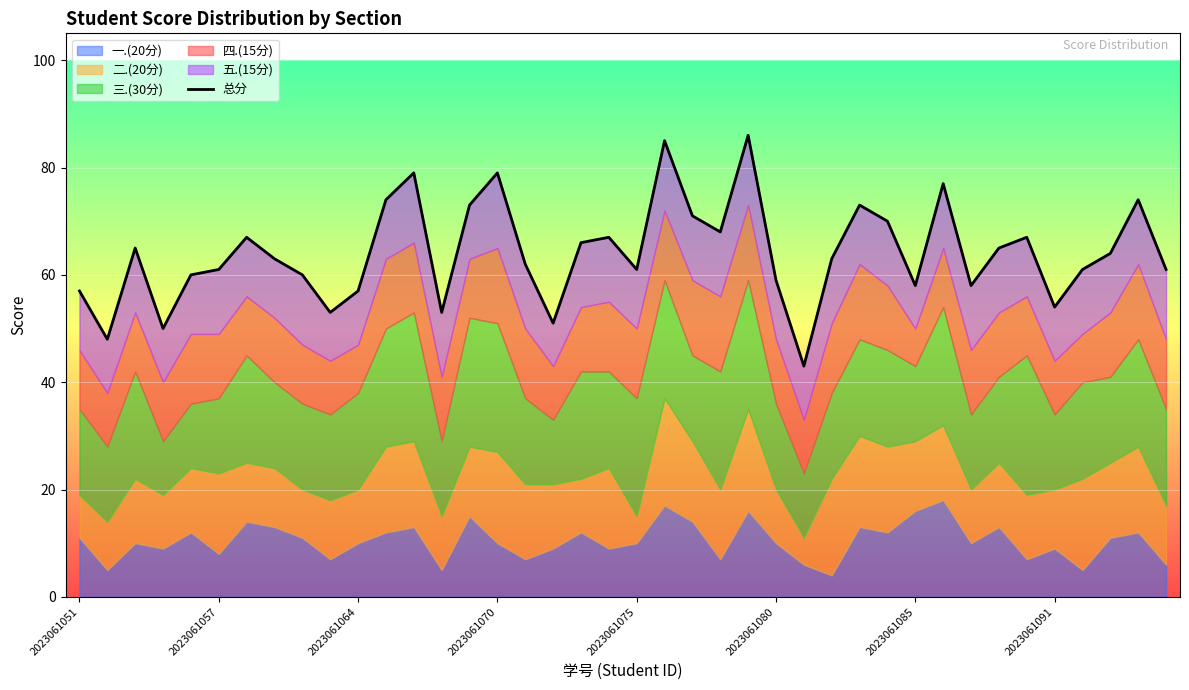

How many data points does each series have?

40